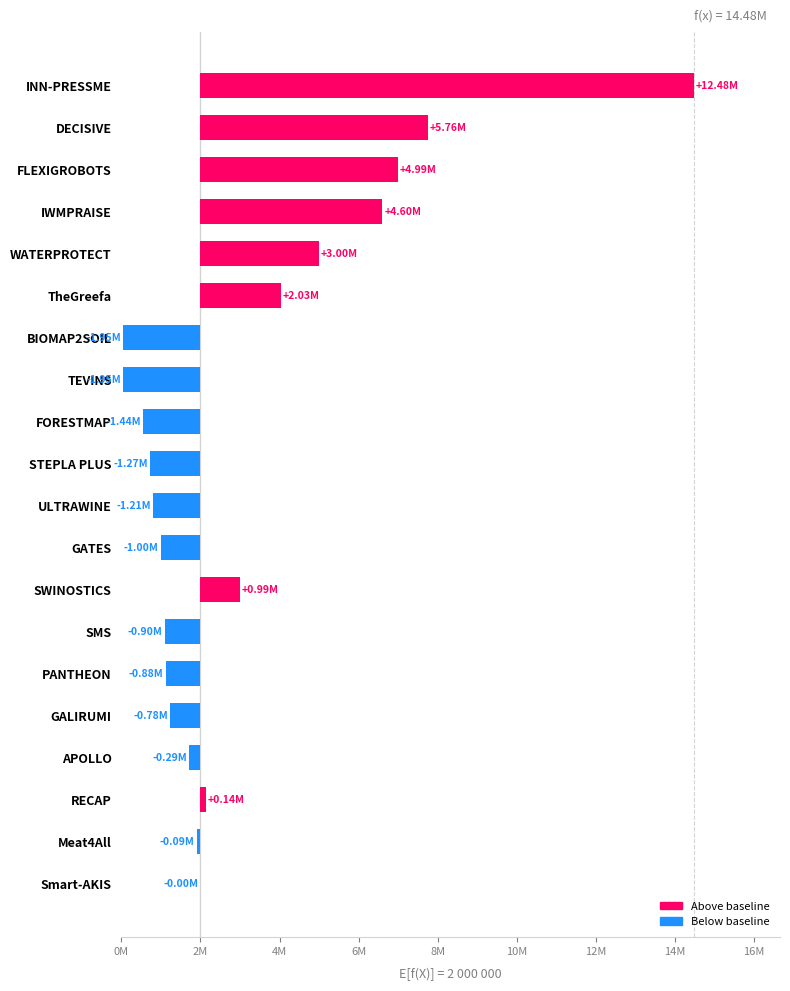

The value at FLEXIGROBOTS is 10264941. True or false?

False